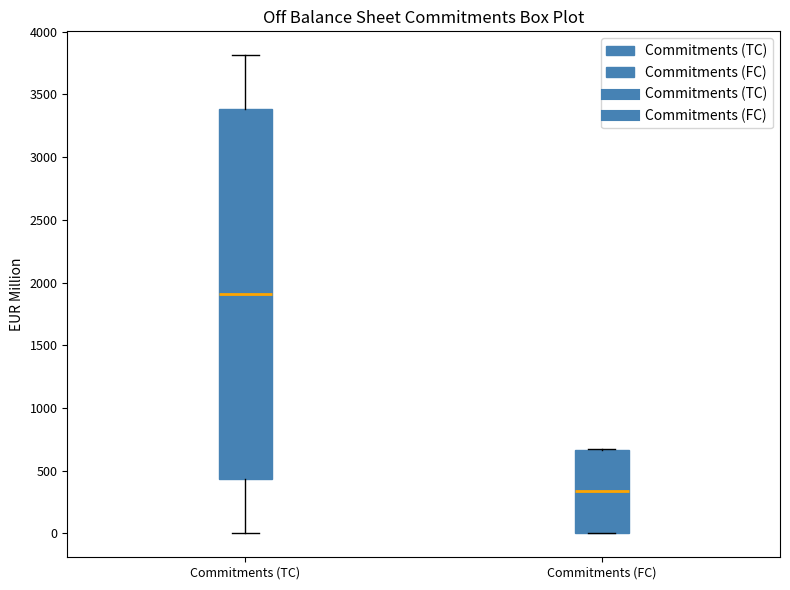

Reading left to right, read every box against the y-axis: the position of its median line, the range the box covers, and the ends of its whiskers. The values are not printed on the chart, so give them approximately, as read against the axis.

Commitments (TC): median 1900, box 450 to 3400, whiskers 0 to 3800
Commitments (FC): median 350, box 0 to 650, whiskers 0 to 650